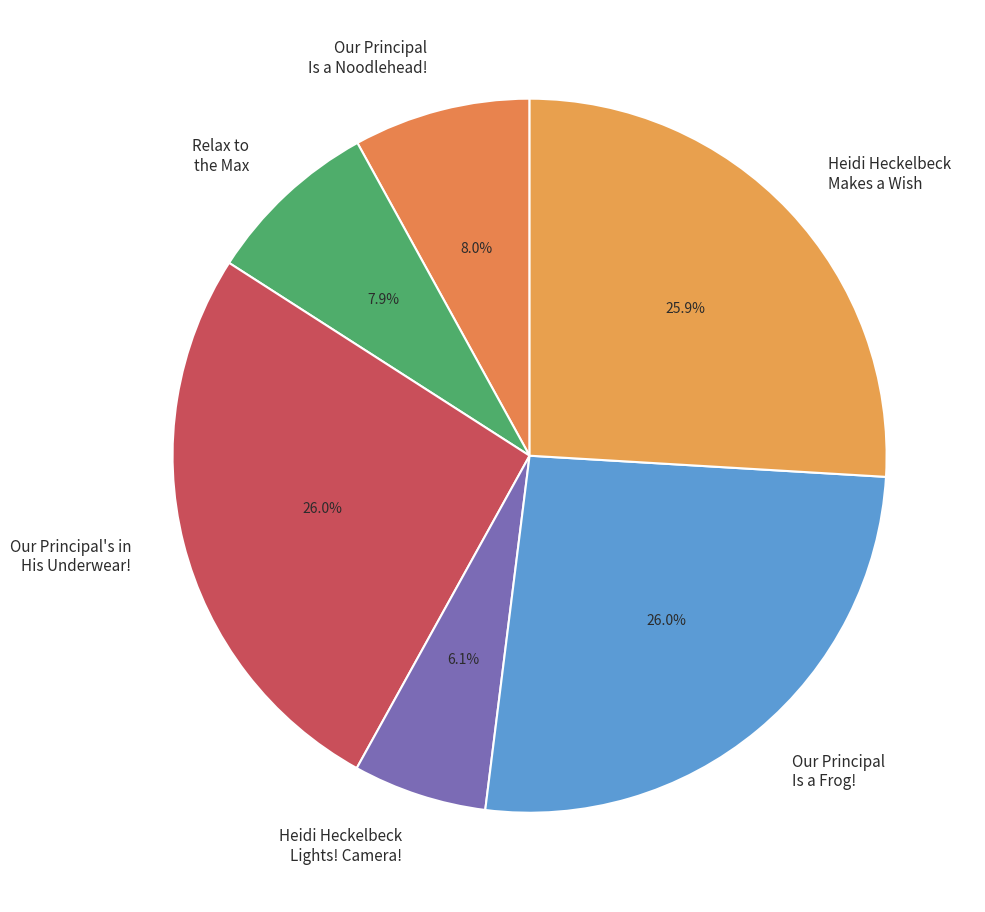

To the nearest percent, what portion does Our Principal Is a Frog! represent?

26%